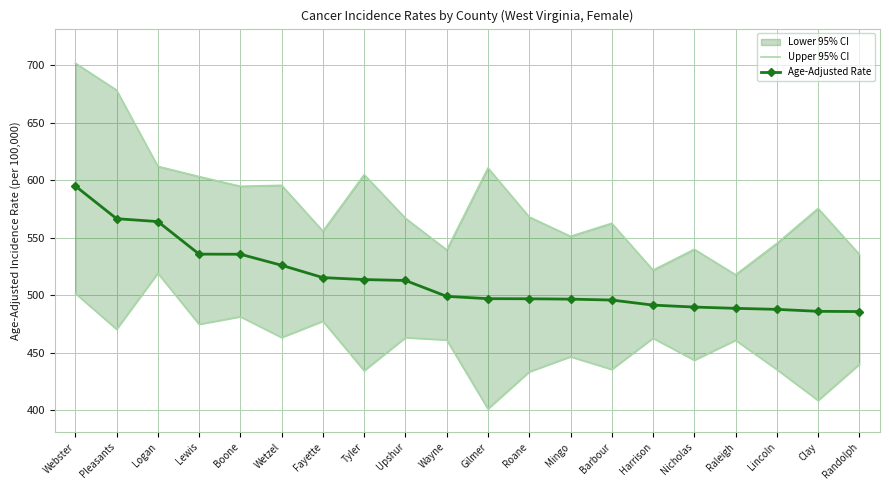

What is the lowest value of the Age-Adjusted Rate series?

485.8